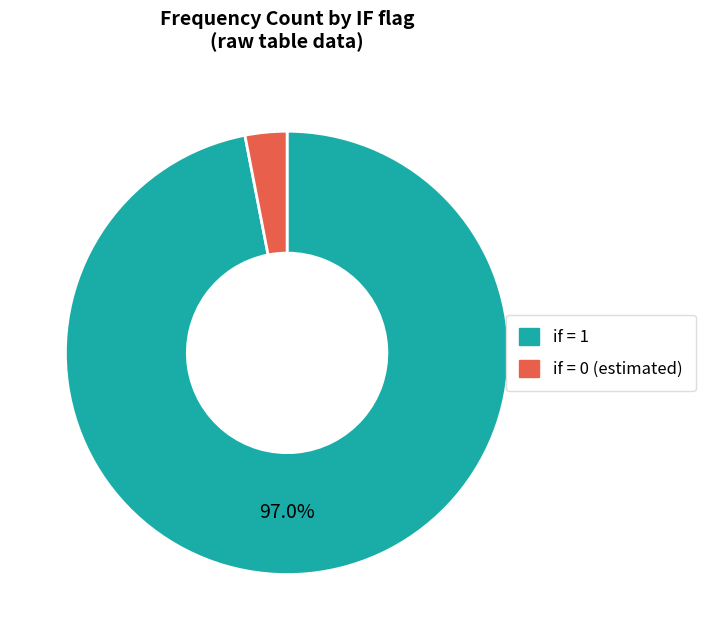

Which category has the biggest portion of the pie?

if = 1